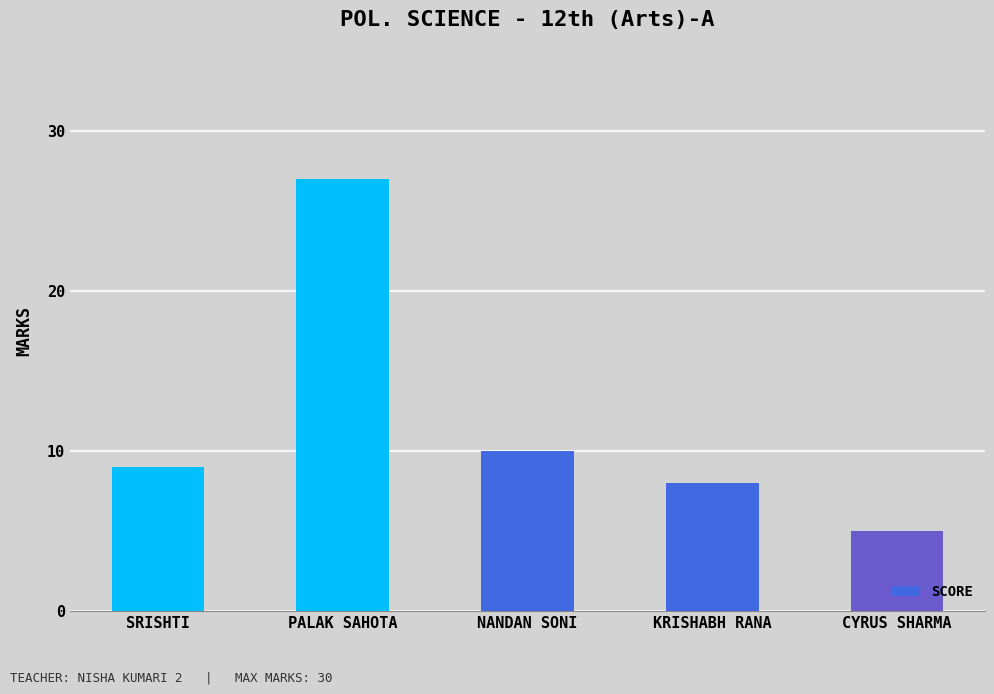

Does the chart contain stacked bars?

No